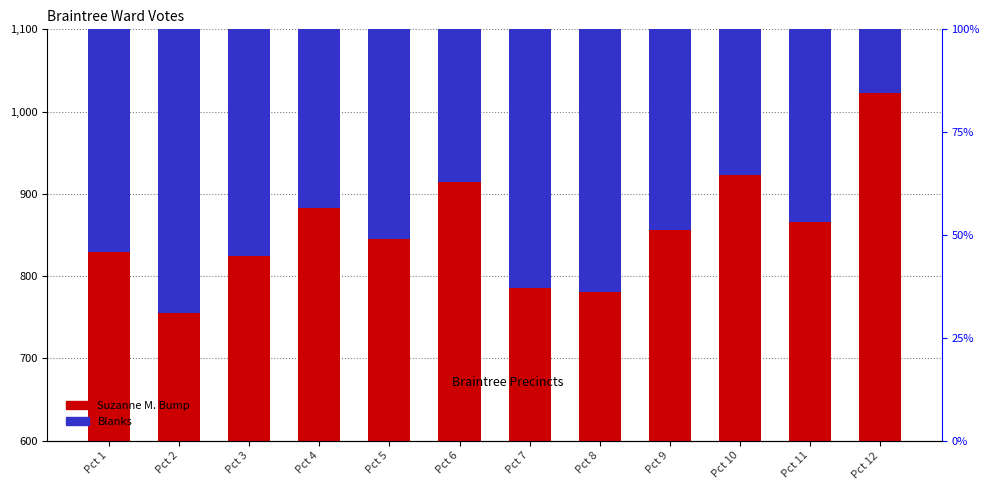

Which series has the largest range (max minus min)?

Blanks